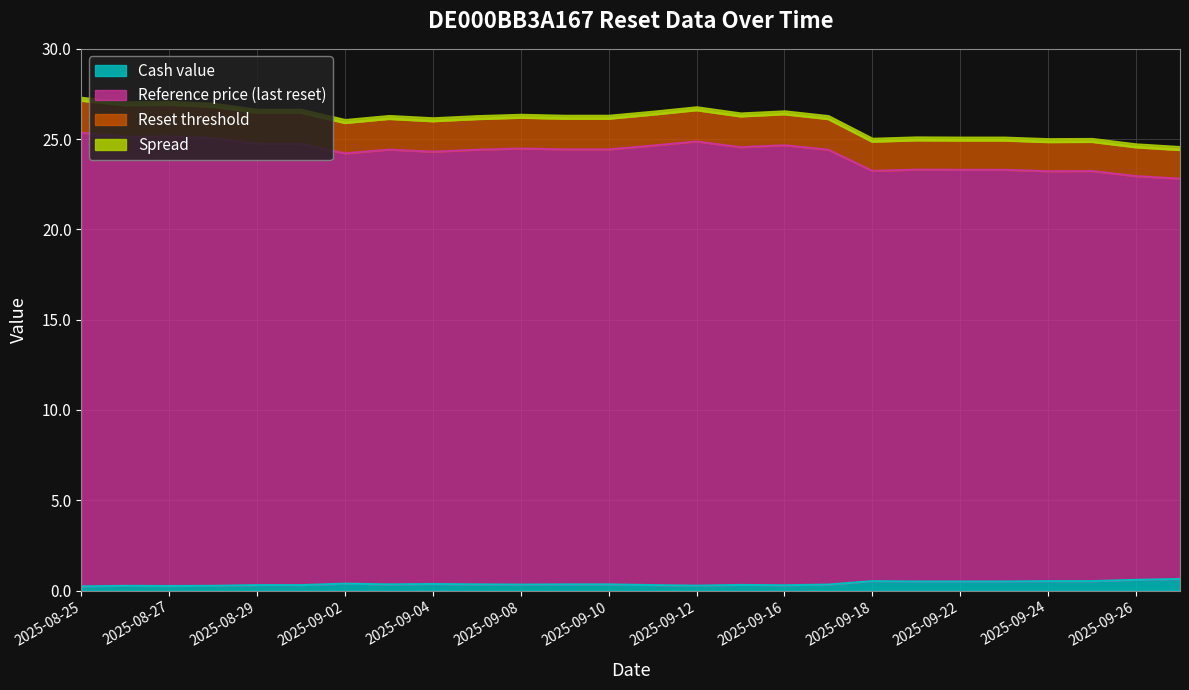

The Reference price (last reset) series shows 25.4 at 2025-08-25. True or false?

True